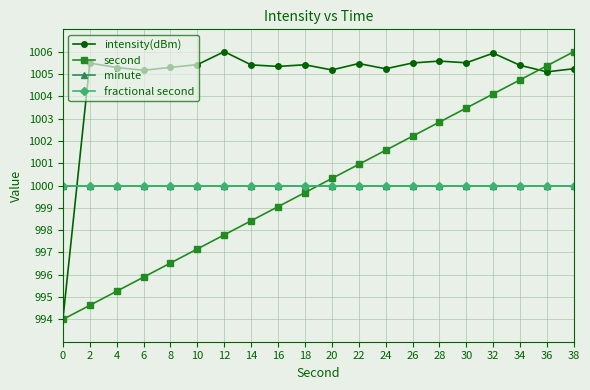

Reading left to right, list all the values displayed in this chart.

intensity(dBm): 0=994.0	2=1005.5	4=1005.3	6=1005.2	8=1005.3	10=1005.4	12=1006.0	14=1005.4	16=1005.3	18=1005.4	20=1005.2	22=1005.5	24=1005.2	26=1005.5	28=1005.6	30=1005.5	32=1005.9	34=1005.4	36=1005.1	38=1005.2
second: 0=994.0	2=994.6	4=995.3	6=995.9	8=996.5	10=997.2	12=997.8	14=998.4	16=999.1	18=999.7	20=1000.3	22=1000.9	24=1001.6	26=1002.2	28=1002.8	30=1003.5	32=1004.1	34=1004.7	36=1005.4	38=1006.0
minute: 0=1000.0	2=1000.0	4=1000.0	6=1000.0	8=1000.0	10=1000.0	12=1000.0	14=1000.0	16=1000.0	18=1000.0	20=1000.0	22=1000.0	24=1000.0	26=1000.0	28=1000.0	30=1000.0	32=1000.0	34=1000.0	36=1000.0	38=1000.0
fractional second: 0=1000.0	2=1000.0	4=1000.0	6=1000.0	8=1000.0	10=1000.0	12=1000.0	14=1000.0	16=1000.0	18=1000.0	20=1000.0	22=1000.0	24=1000.0	26=1000.0	28=1000.0	30=1000.0	32=1000.0	34=1000.0	36=1000.0	38=1000.0